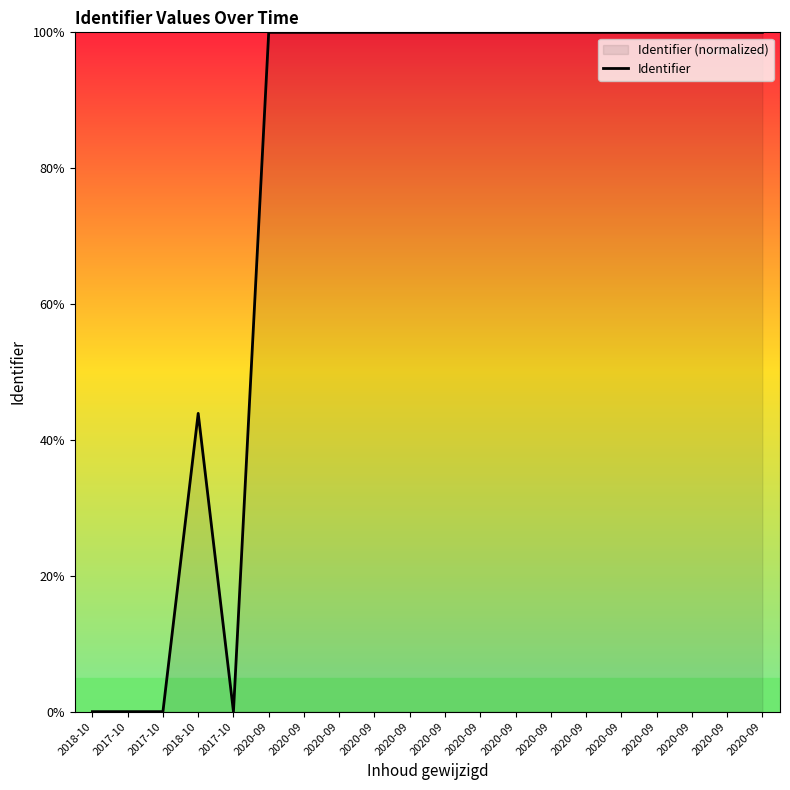

True or false: the data shows 148.6 at 2020-09.

False